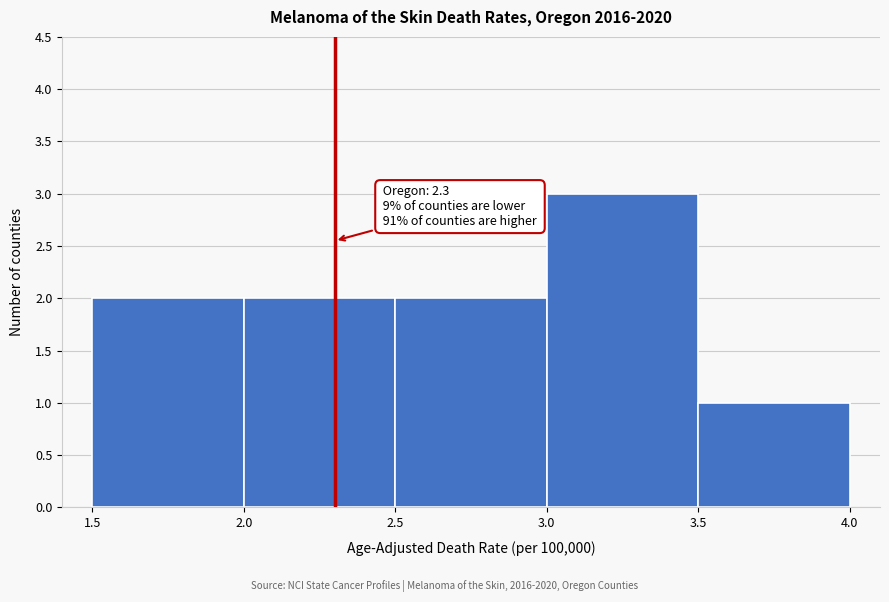

Over which range of the x-axis is the bar tallest?

3.0 to 3.5